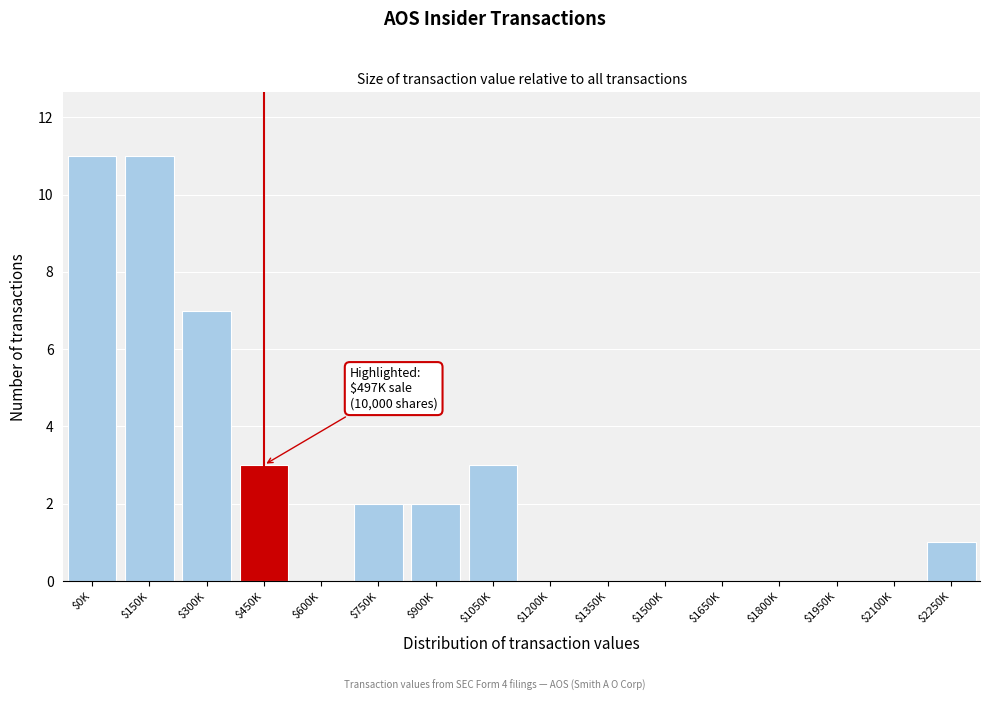

What is the maximum value shown in the chart?

11